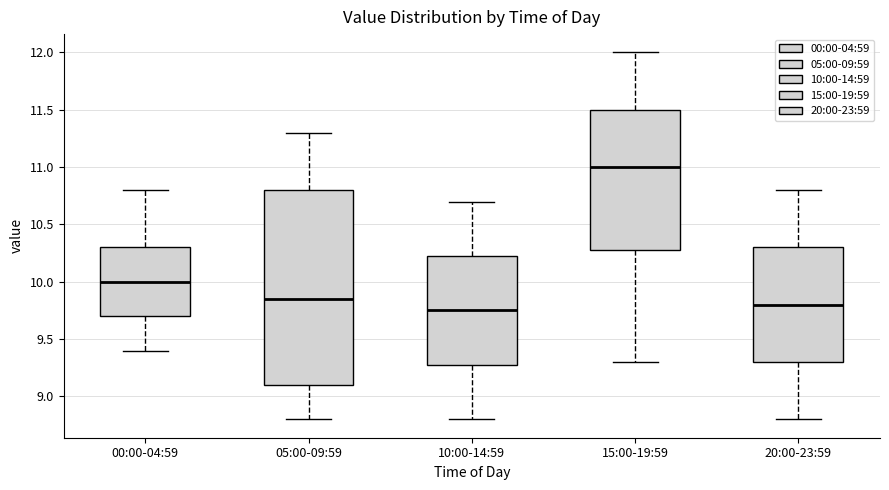

Which box is the tallest, from its lower edge to its upper edge?

05:00-09:59